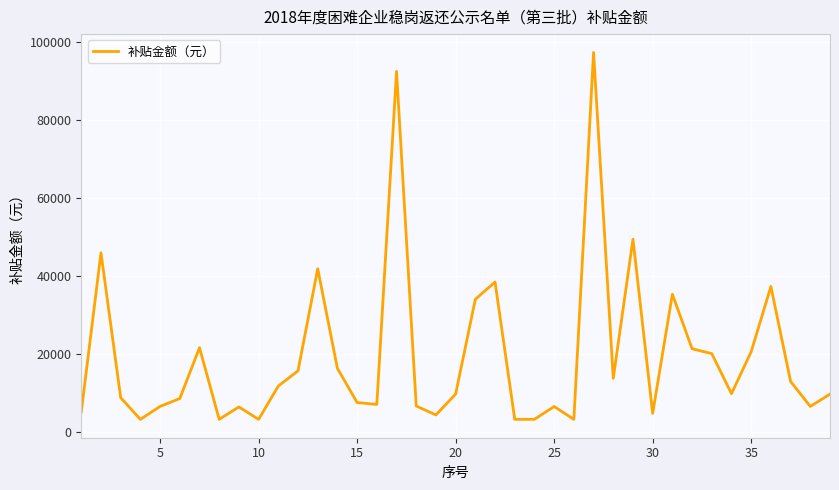

How many interior local peaks (higher than both neighbors) does the data have?

11